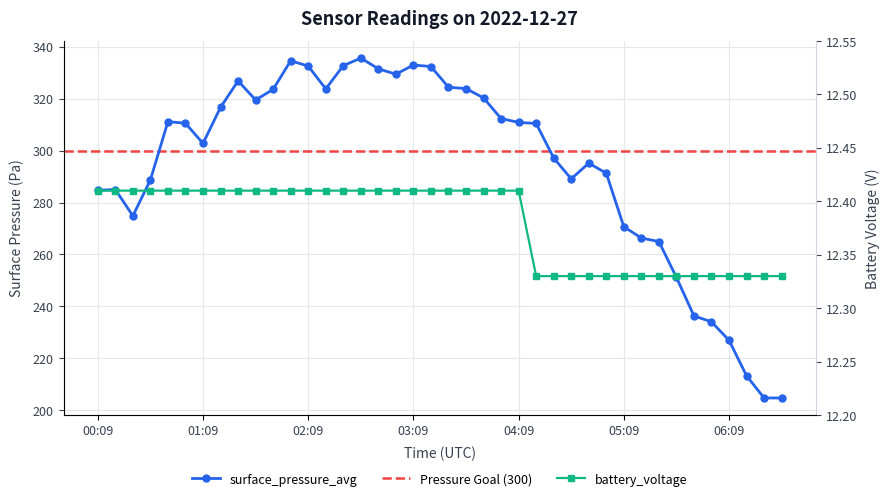

True or false: battery_voltage has a value of 12.3 at 05:39.

True